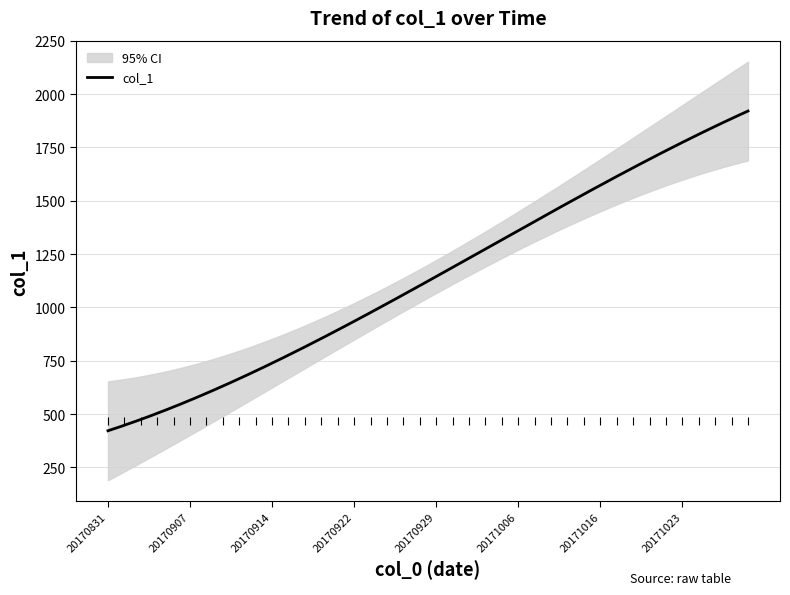

What is the value of the 20th point from the left?

1153